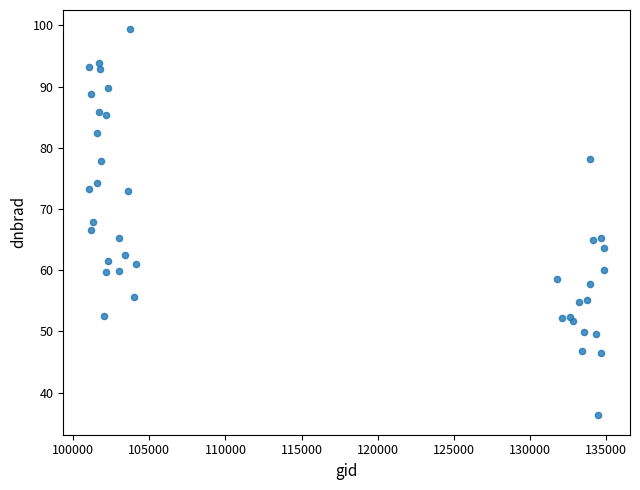

What is the range of Y values (max minus min)?

63.1